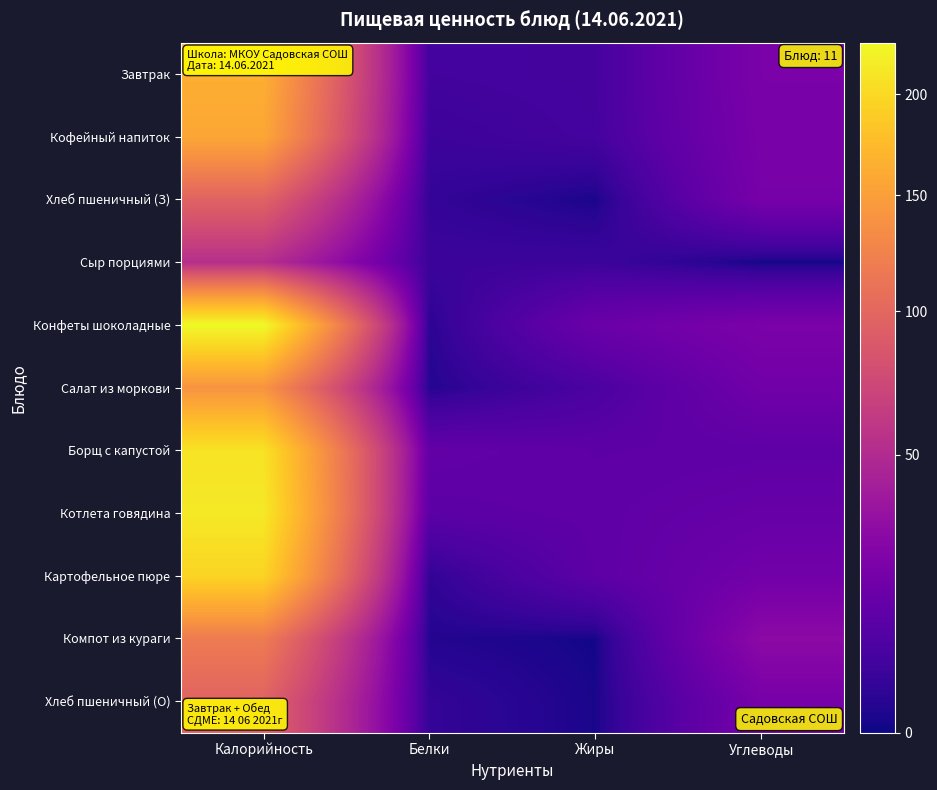

Reading left to right, what are all the values shown in this chart?

Завтрак: Калорийность=164.4	Белки=5.4	Жиры=5.9	Углеводы=21.5
Кофейный напиток: Калорийность=157.4	Белки=4.0	Жиры=5.6	Углеводы=20.9
Хлеб пшеничный (З): Калорийность=96.0	Белки=2.7	Жиры=0.3	Углеводы=20.1
Сыр порциями: Калорийность=52.8	Белки=3.9	Жиры=4.0	Углеводы=0.0
Конфеты шоколадные: Калорийность=227.6	Белки=1.6	Жиры=15.8	Углеводы=21.7
Салат из моркови: Калорийность=140.2	Белки=1.0	Жиры=7.0	Углеводы=18.0
Борщ с капустой: Калорийность=208.7	Белки=13.3	Жиры=11.6	Углеводы=12.1
Котлета говядина: Калорийность=213.8	Белки=11.0	Жиры=12.1	Углеводы=14.8
Картофельное пюре: Калорийность=196.5	Белки=2.3	Жиры=11.7	Углеводы=18.1
Компот из кураги: Калорийность=118.4	Белки=0.9	Жиры=0.1	Углеводы=28.6
Хлеб пшеничный (О): Калорийность=96.0	Белки=2.7	Жиры=0.3	Углеводы=20.1